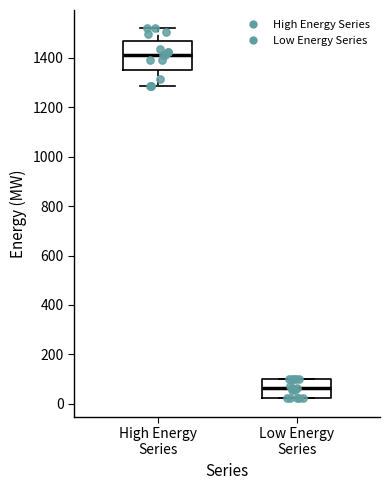

Reading left to right, read every box against the y-axis: the position of its median line, the range the box covers, and the ends of its whiskers. The values are not printed on the chart, so give them approximately, as read against the axis.

High Energy Series: median 1420, box 1360 to 1460, whiskers 1280 to 1520
Low Energy Series: median 60, box 20 to 100, whiskers 20 to 100